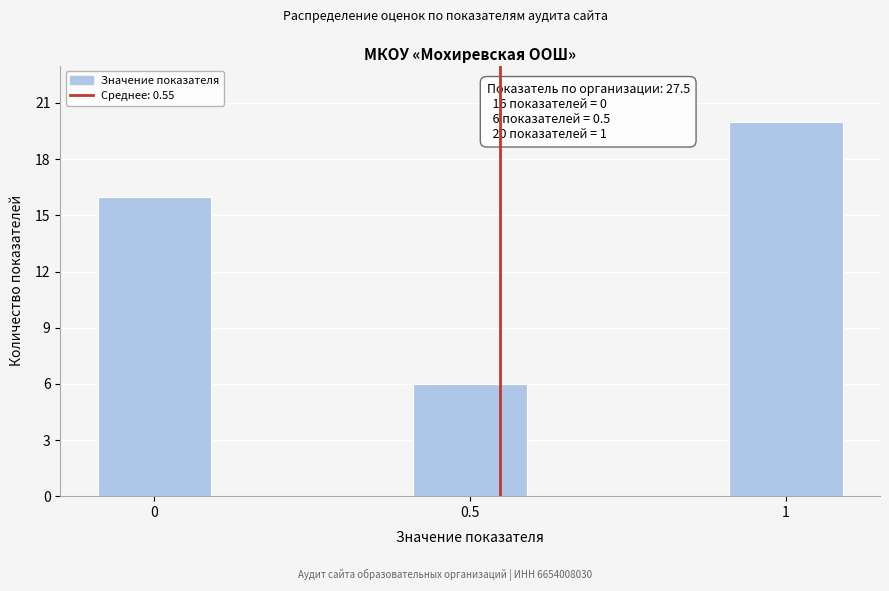

Reading left to right, what are all the values shown in this chart?

0=16	0.5=6	1=20